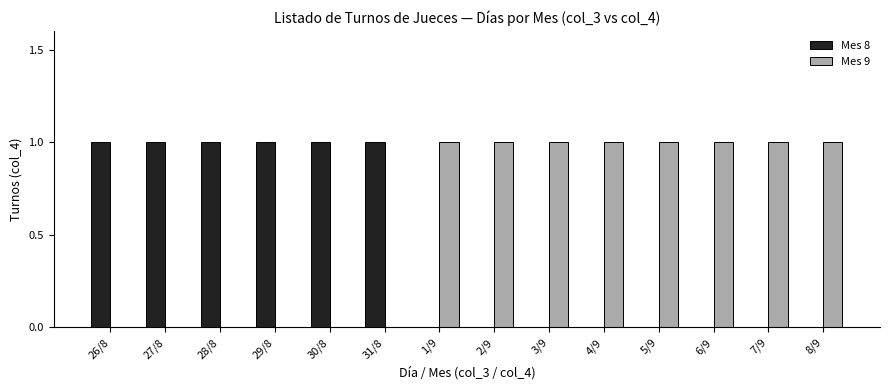

Count the Mes 9 values in the range 0 to 1.

14